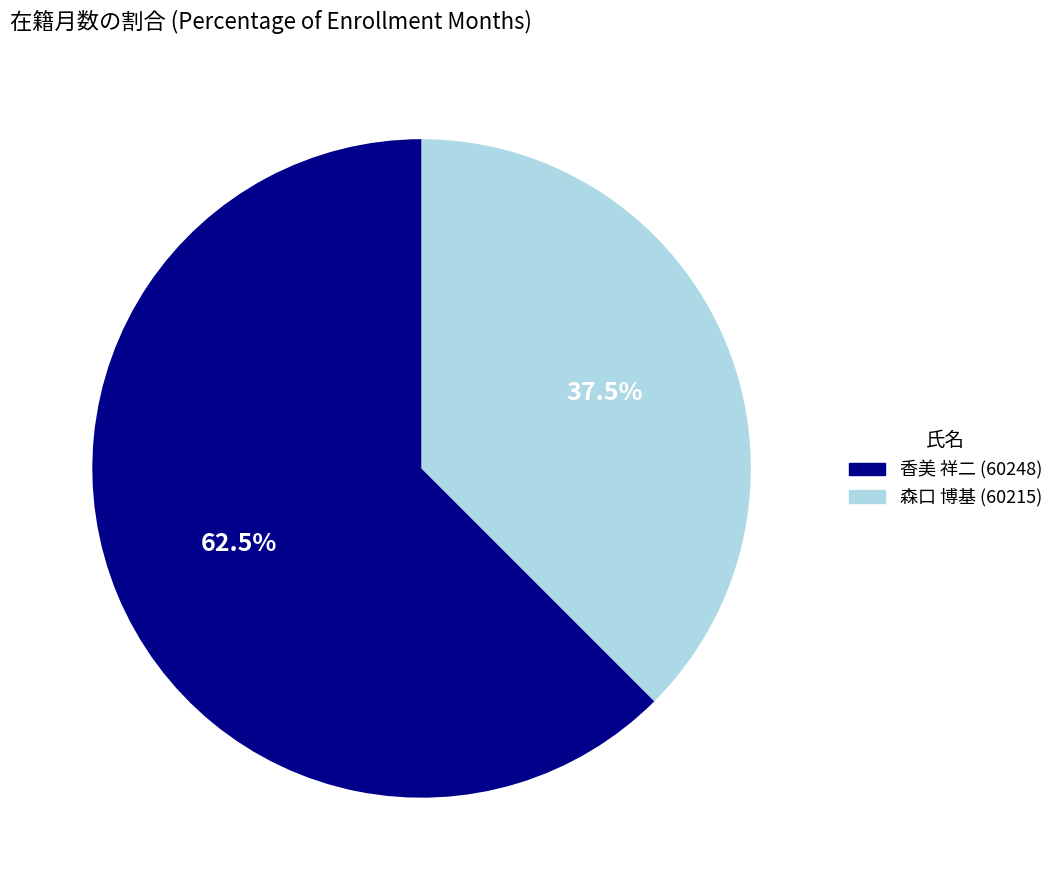

Which category has the biggest portion of the pie?

香美 祥二 (60248)